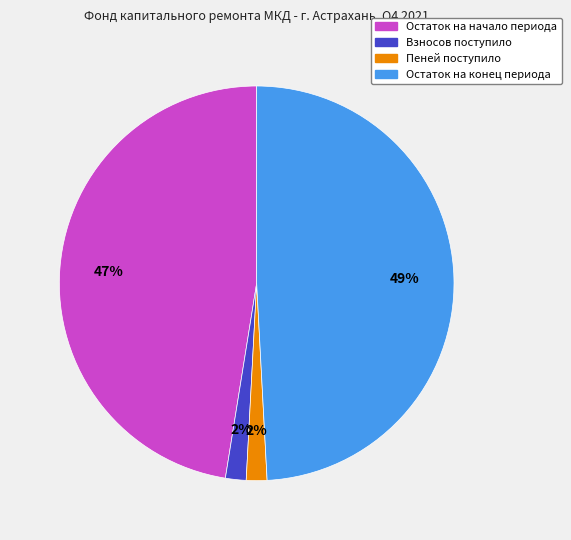

To the nearest percent, what is the difference between the largest and smallest slice percentages?

47%